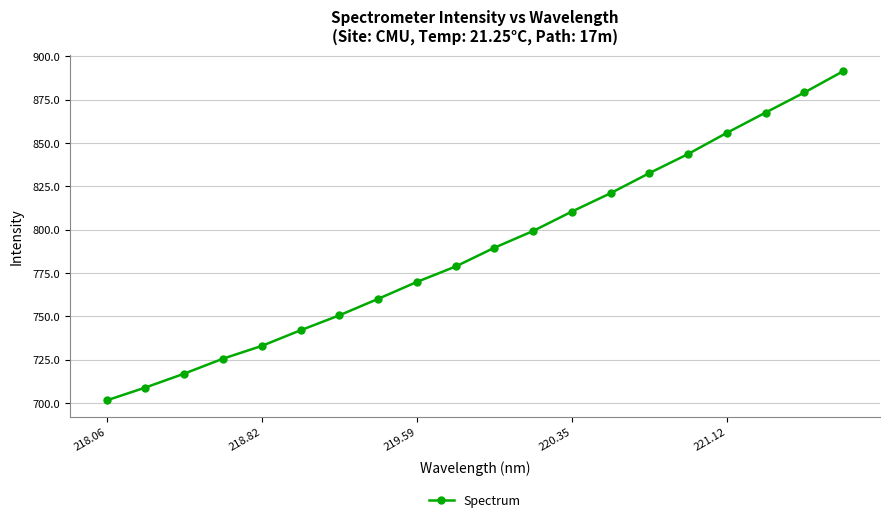

What is the difference between the second highest and minimum values?

177.6